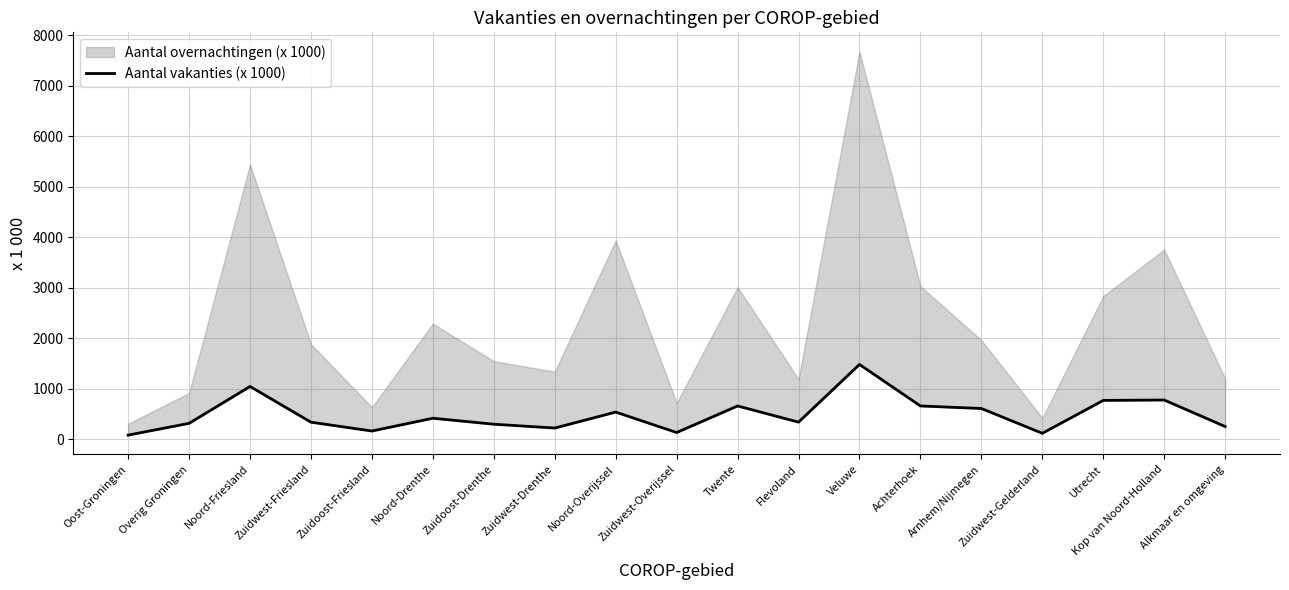

The value at Zuidwest-Overijssel is 136. True or false?

True